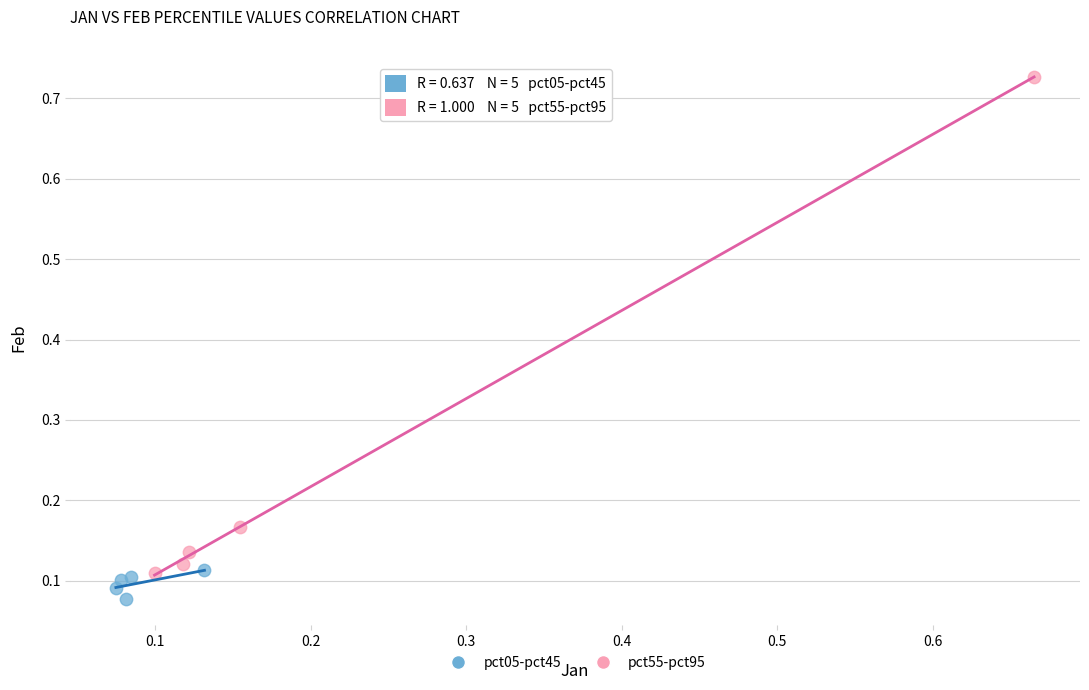

Which series contains the highest Y value?

pct55-pct95